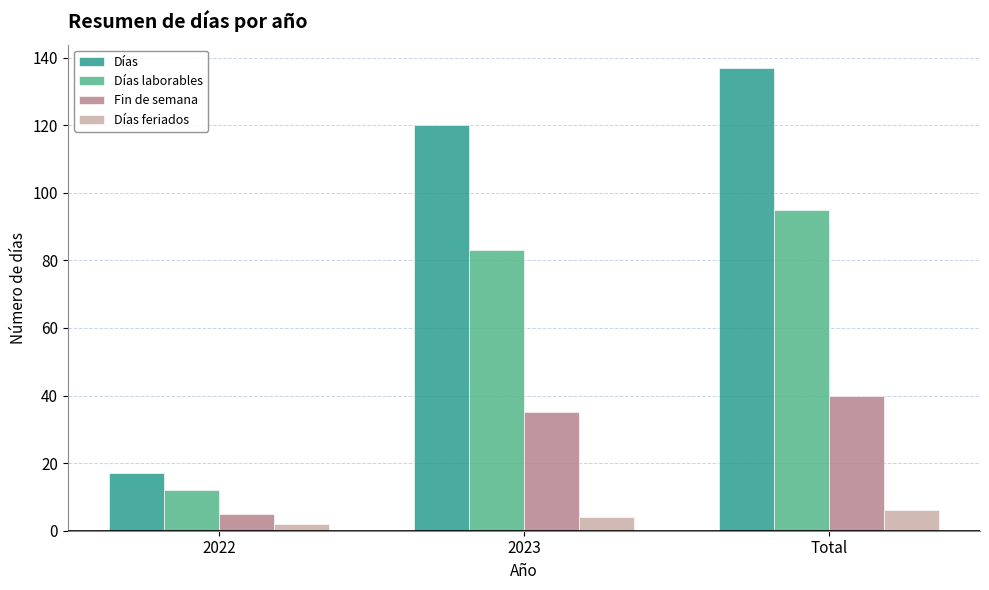

Where is Fin de semana nearest to the value 22?

2023